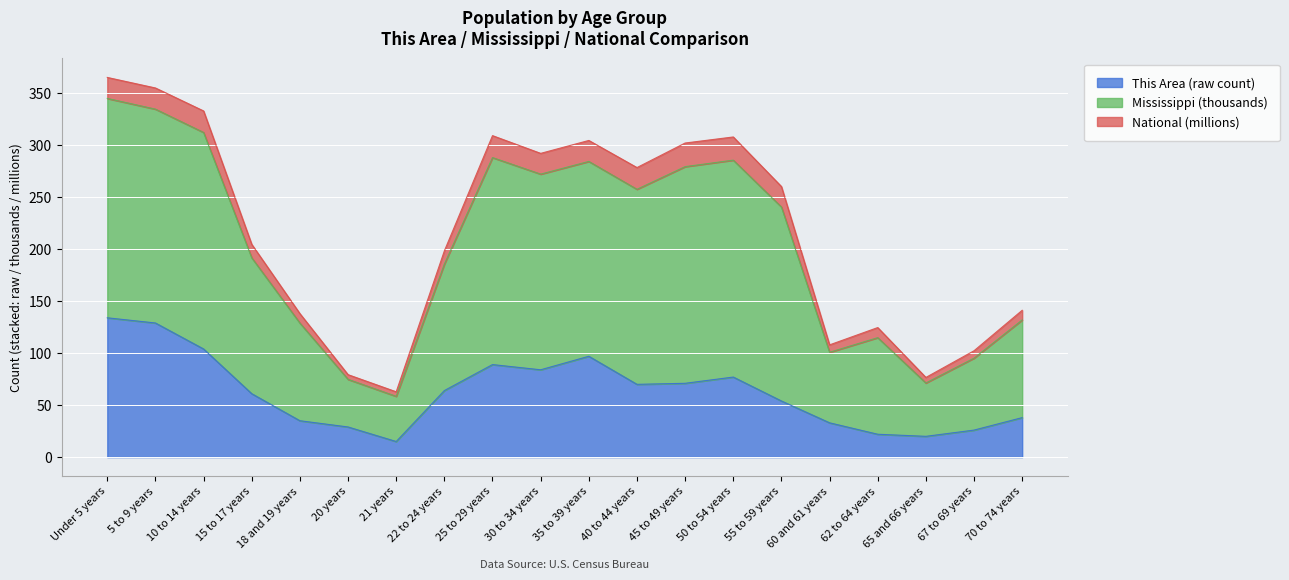

The Mississippi series shows 27.6 at 62 to 64 years. True or false?

False